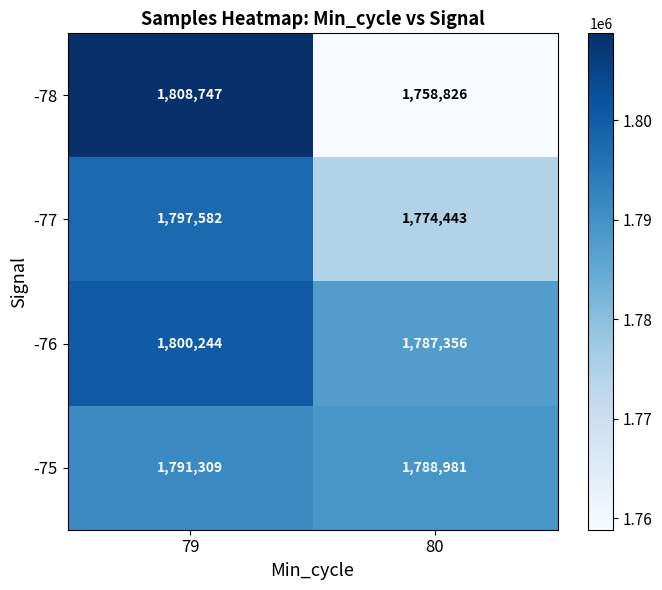

Between 79 and 80, which series saw the biggest shift?

-78